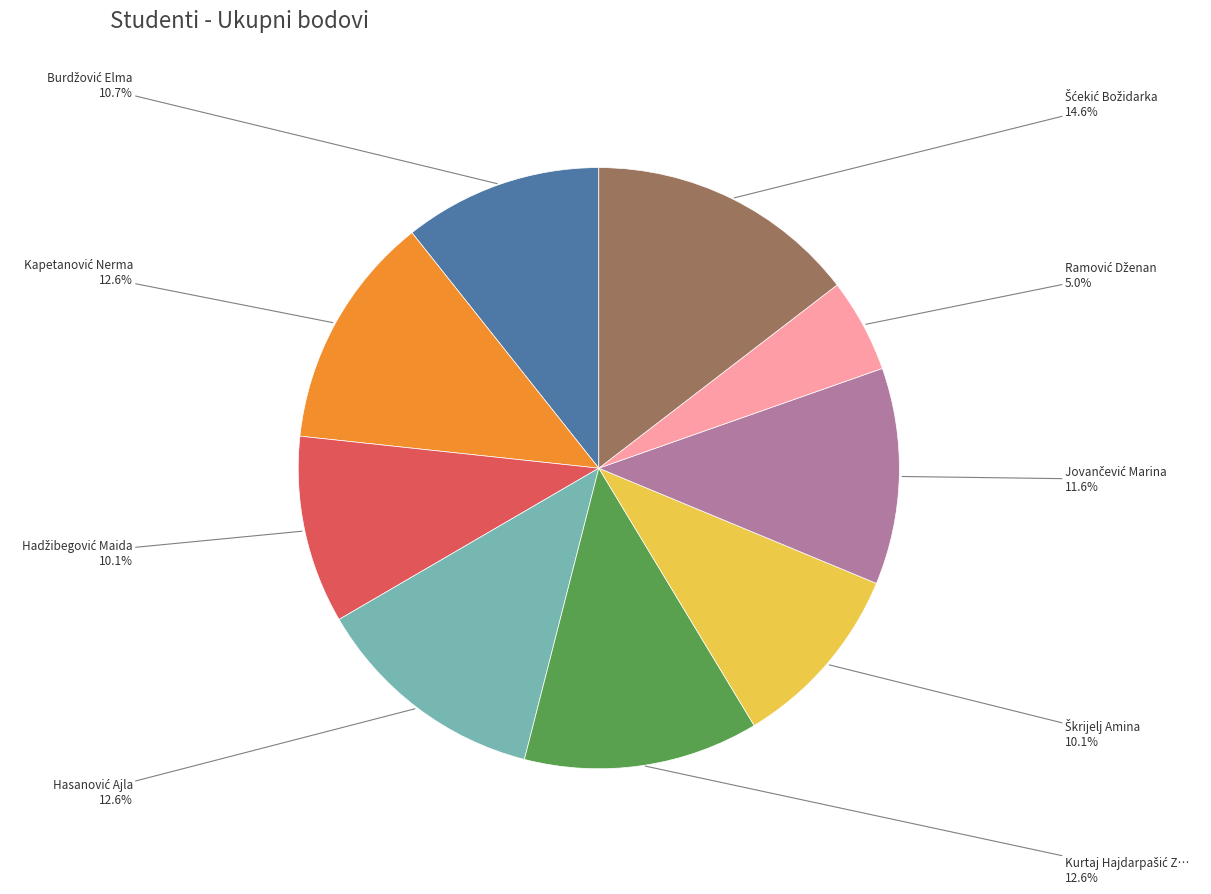

Does any single category account for the majority?

No